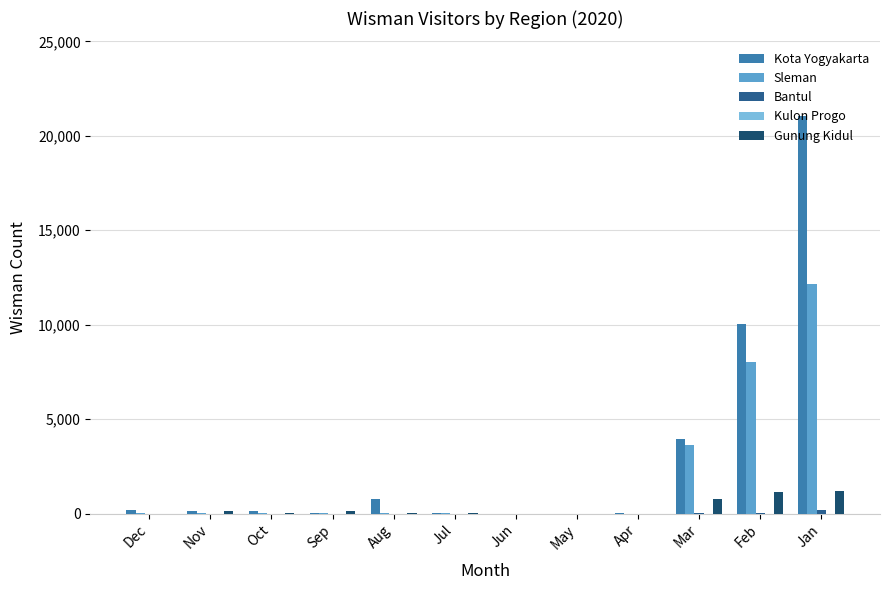

How many groups of bars are there?

12